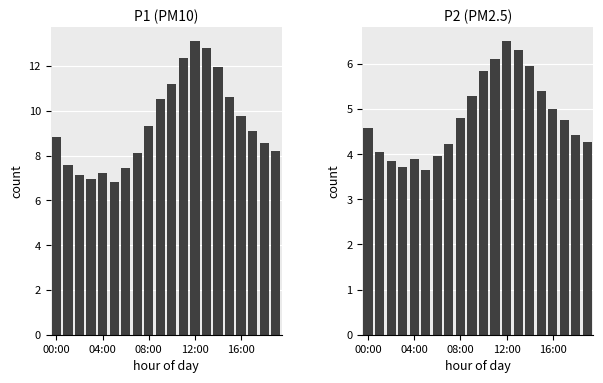

Which series has the widest spread of values?

P1 (PM10)